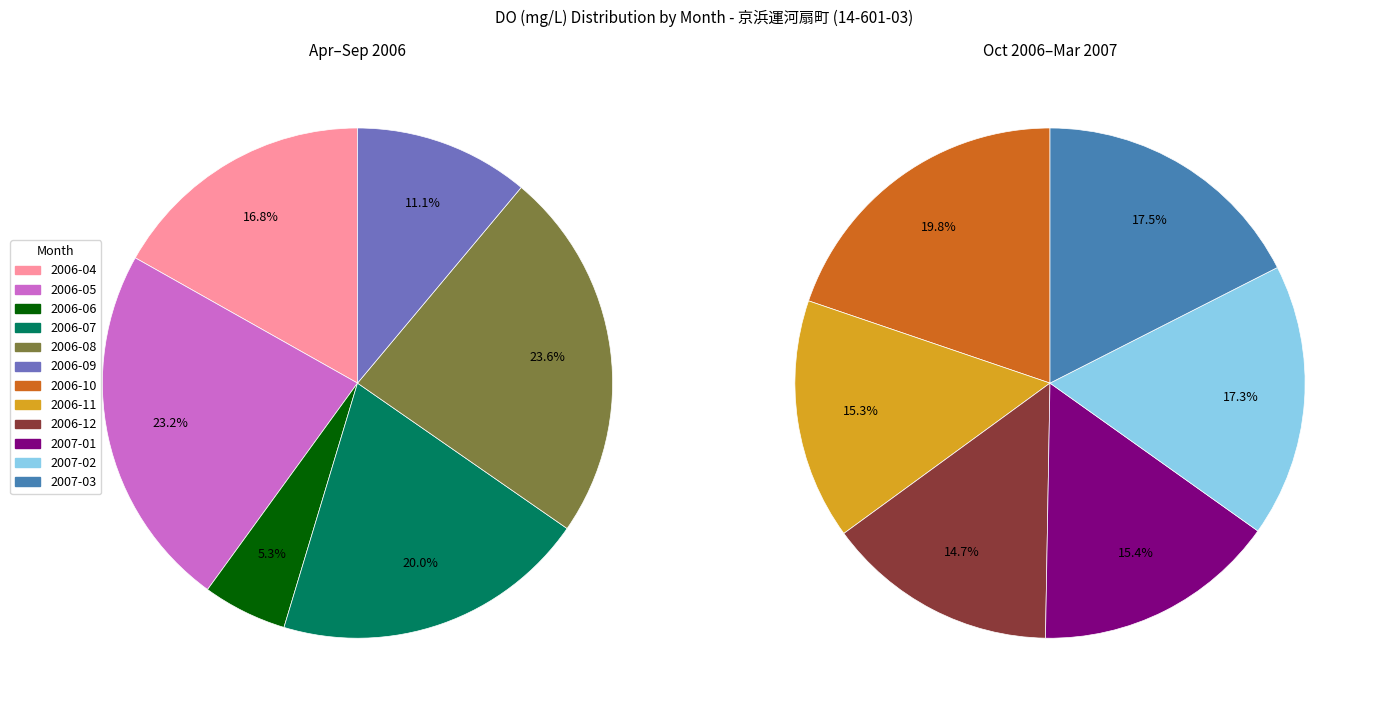

How many segments does this pie chart have?

12